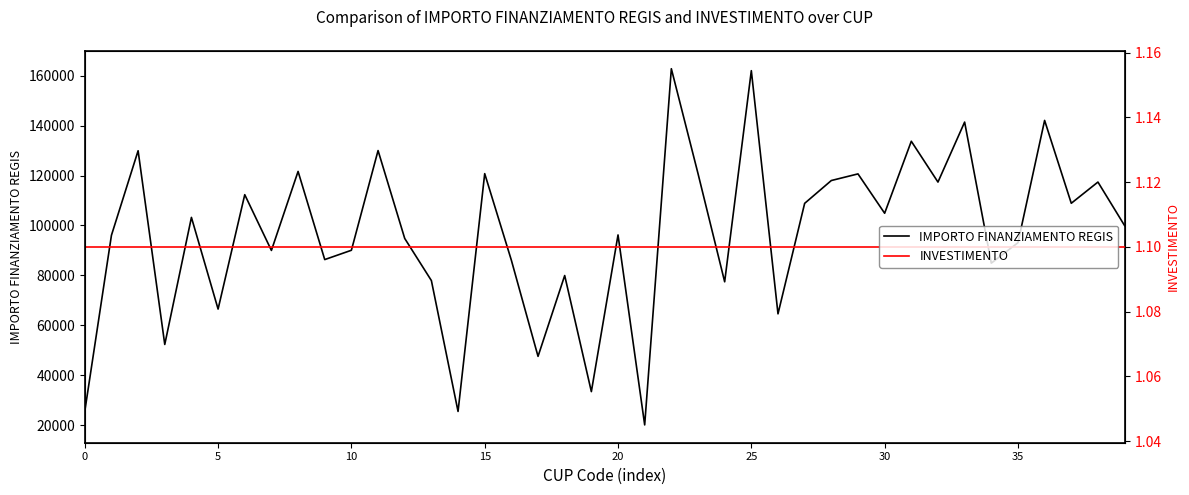

True or false: INVESTIMENTO has more than 2 points higher than both neighbors.

False